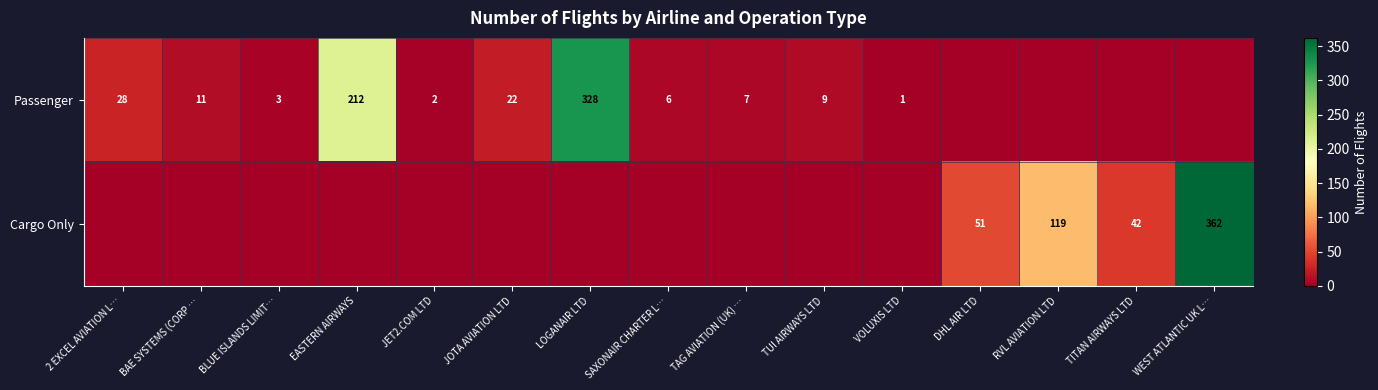

At how many categories does at least one series exceed 14?

8